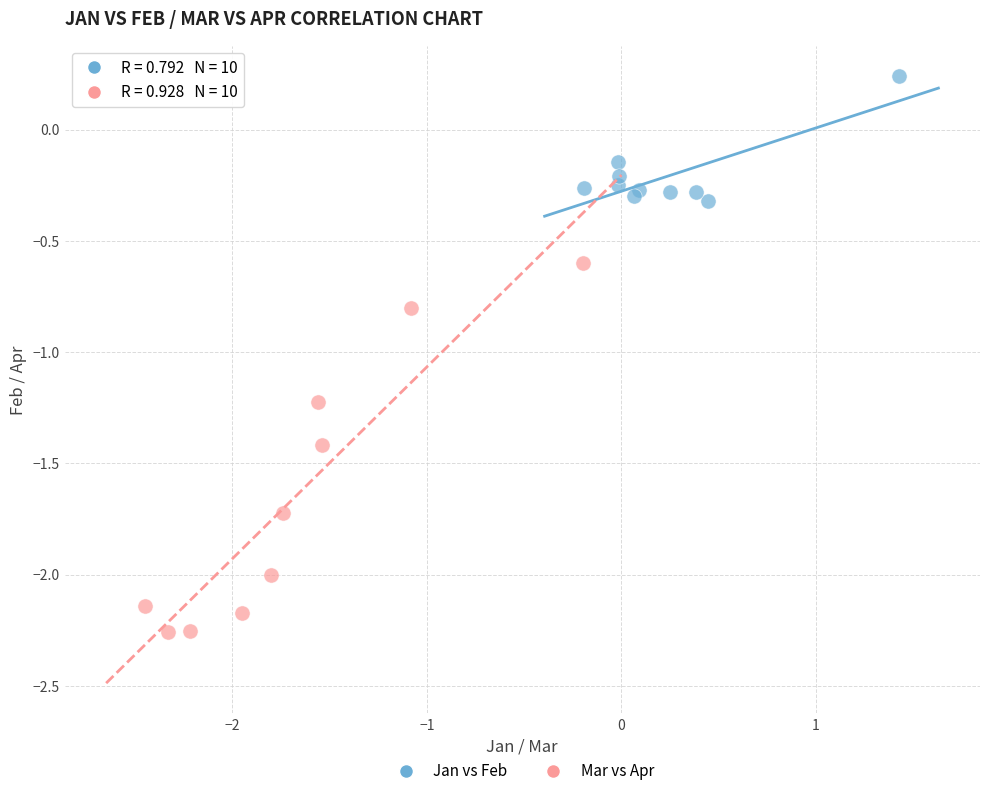

Which series has the widest spread of Y values?

Mar vs Apr